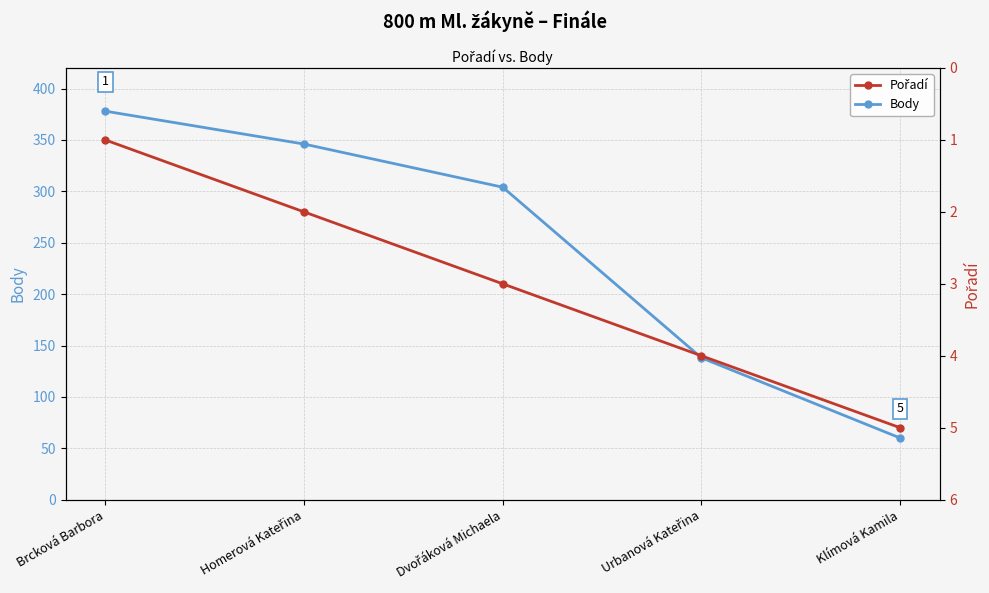

What is the label of the 3rd point from the right?

Dvořáková Michaela